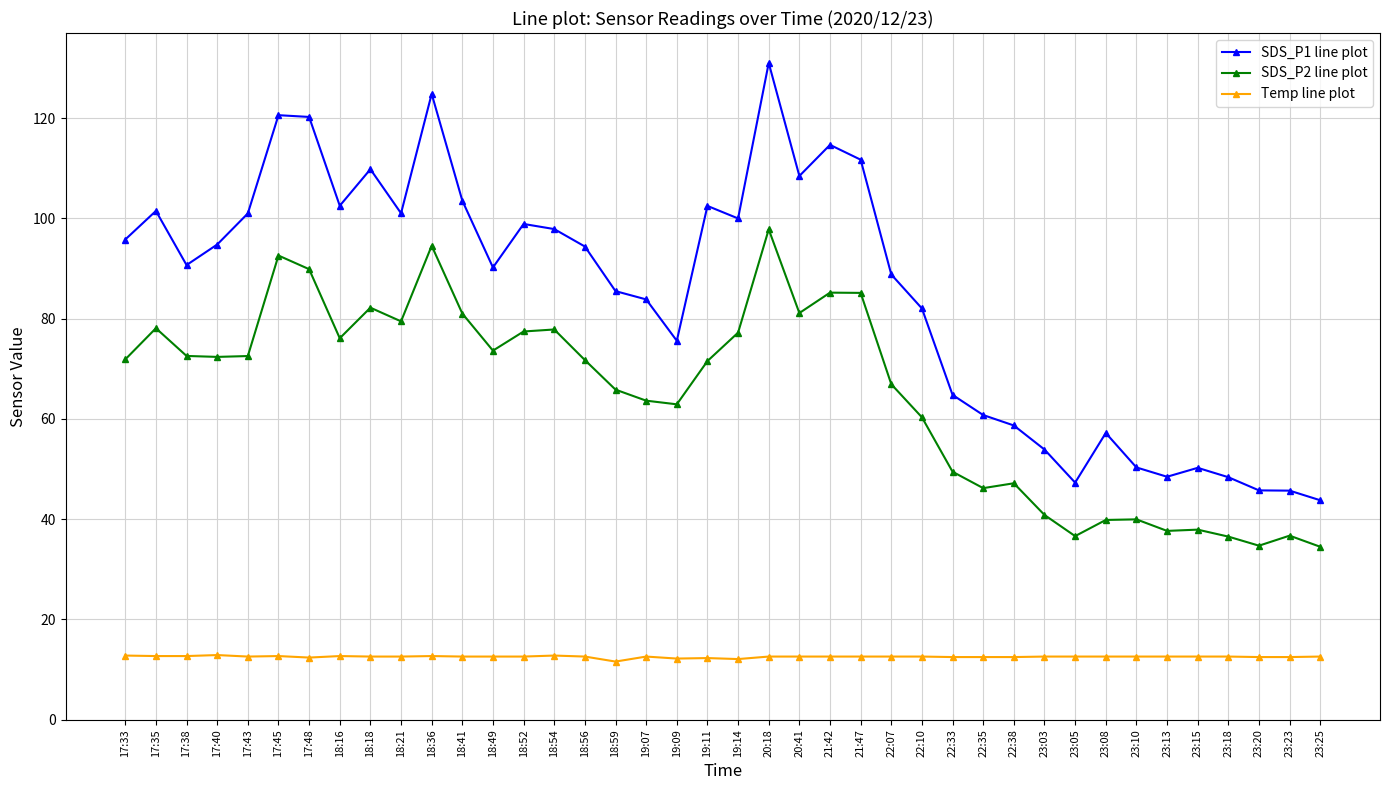

Which category has the highest value across all series?

20:18